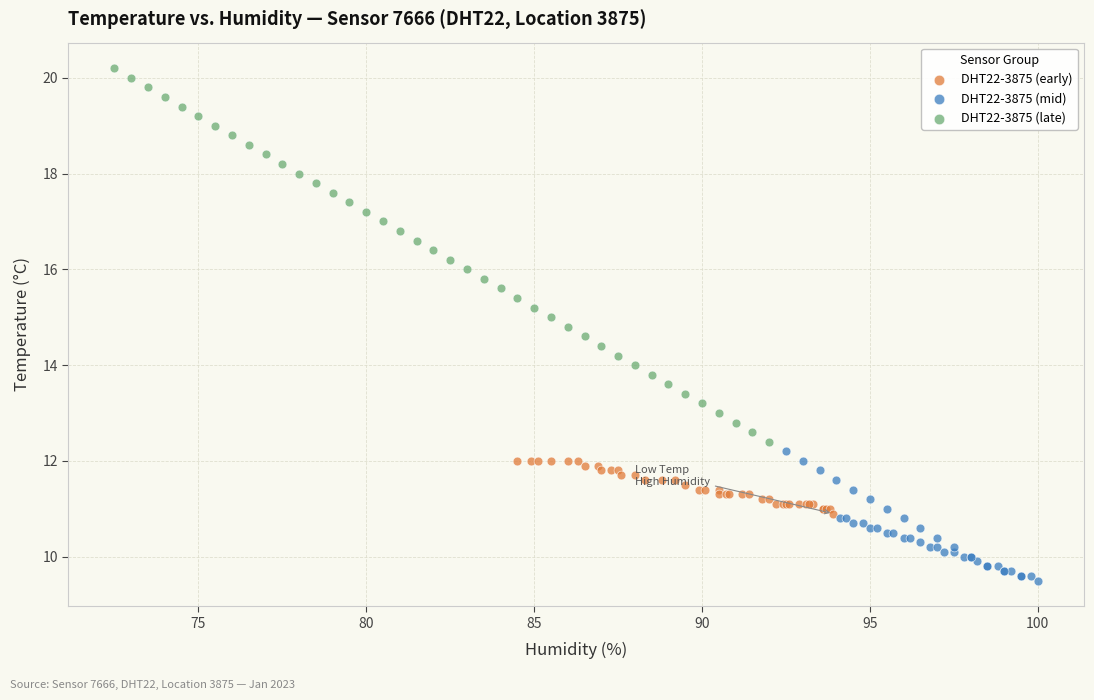

Which series has the largest Y range (max minus min)?

DHT22-3875 (late)